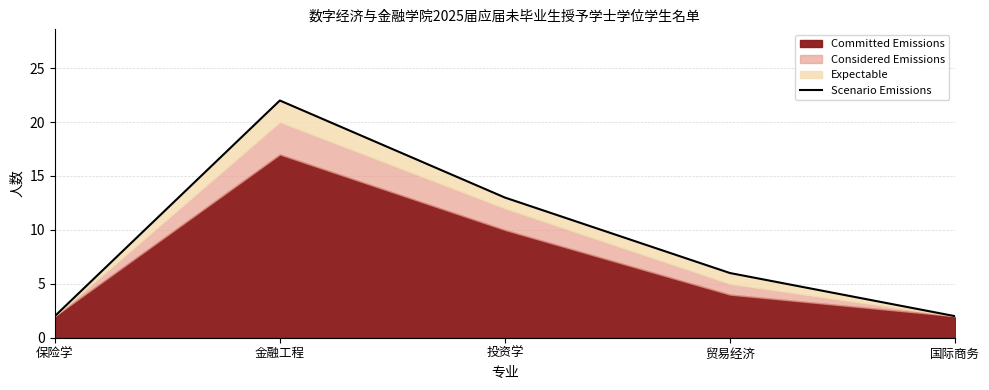

Does the chart have visible grid lines?

Yes